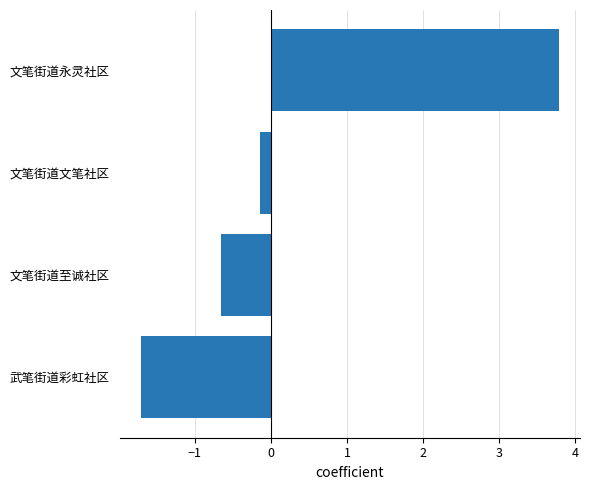

Count the number of data series in this chart.

1